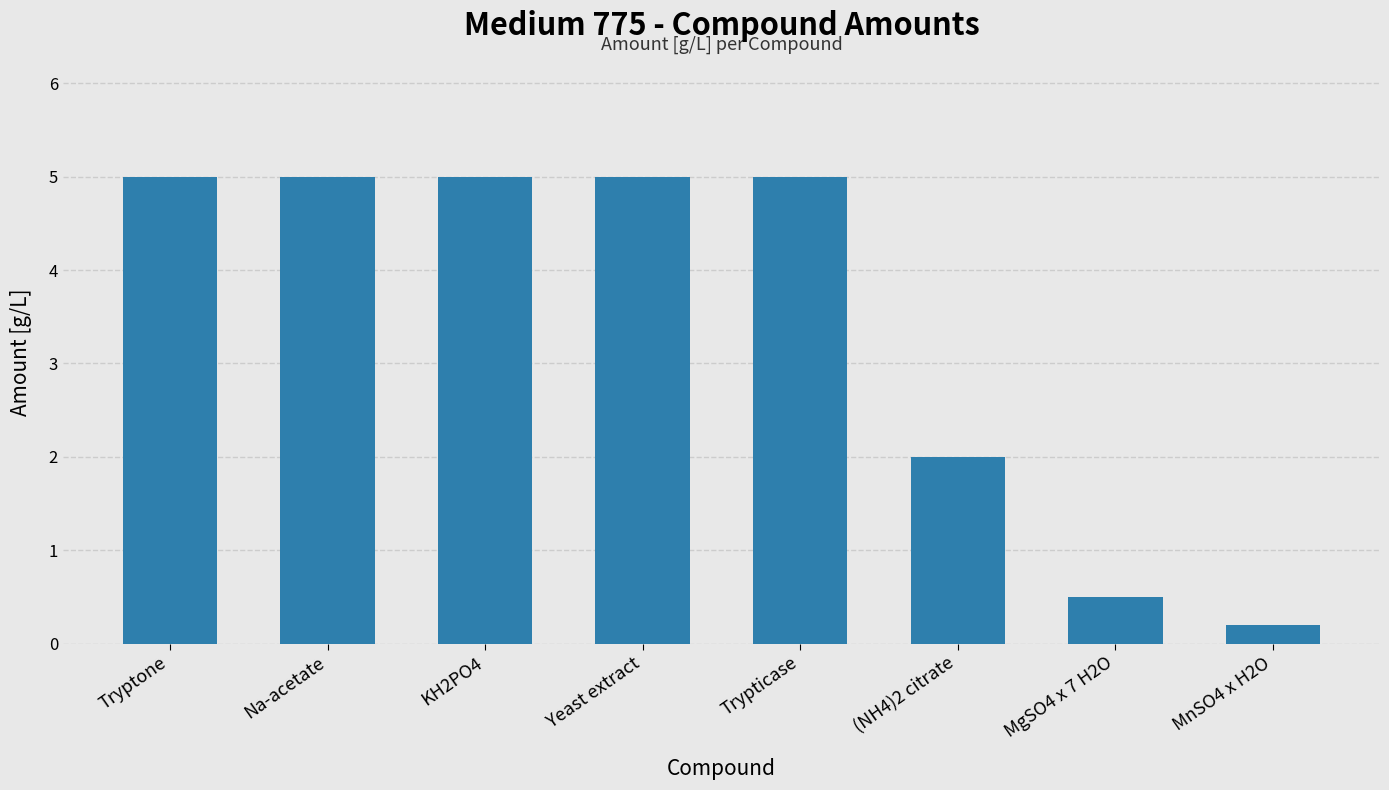

How many series are shown in this chart?

1